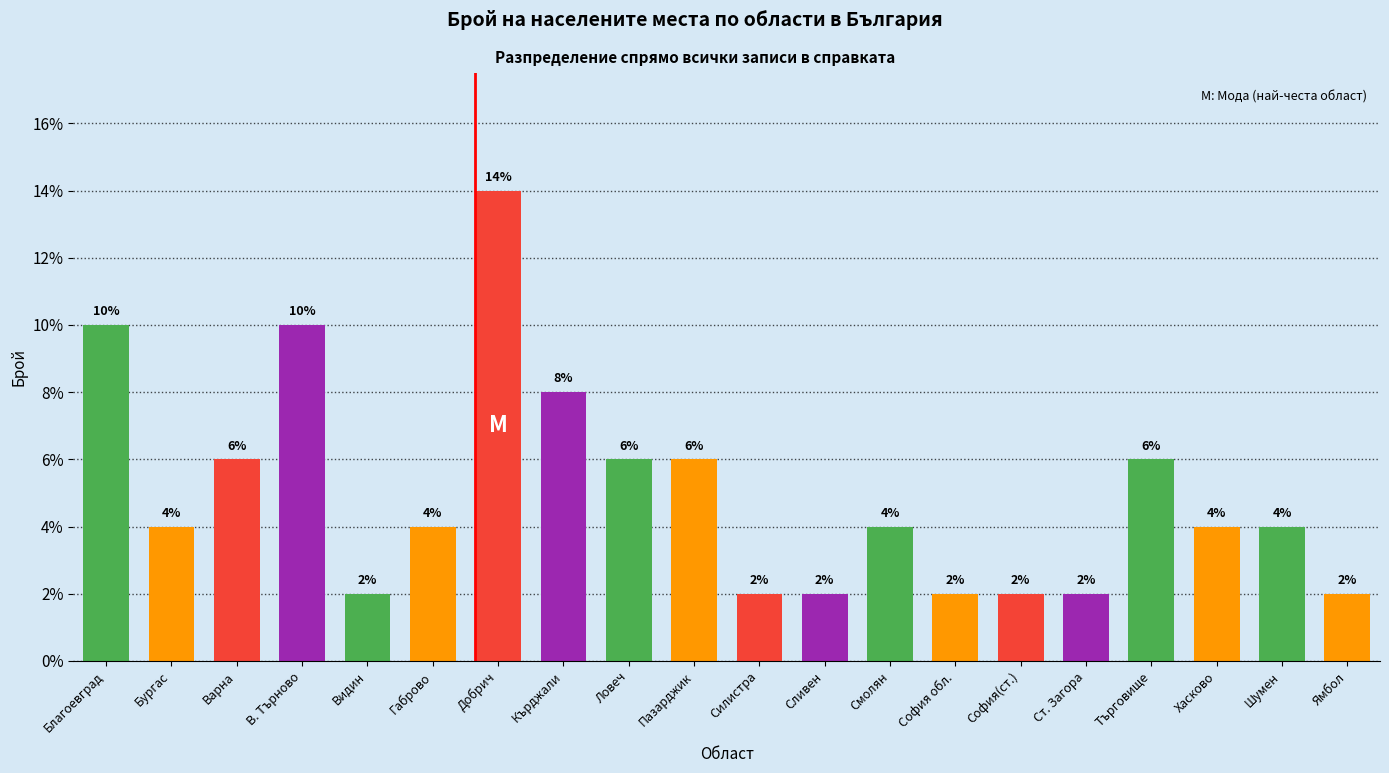

What is the label of the 9th bar from the left?

Ловеч